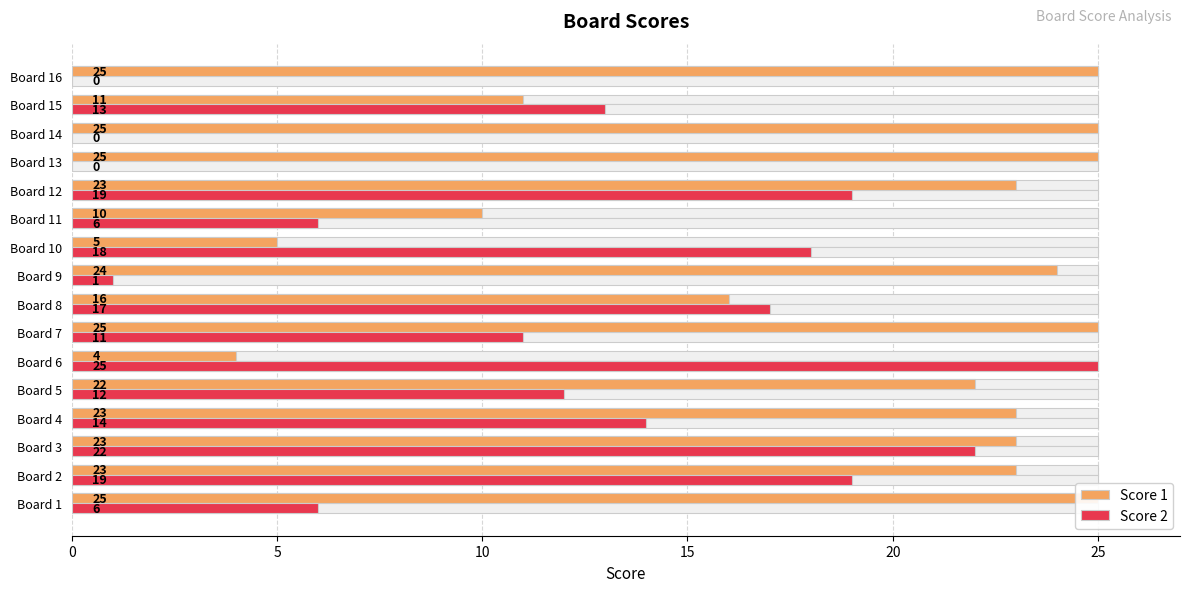

Reading left to right, list all the values displayed in this chart.

Score 1: 25	23	23	23	22	4	25	16	24	5	10	23	25	25	11	25
Score 2: 6	19	22	14	12	25	11	17	1	18	6	19	0	0	13	0